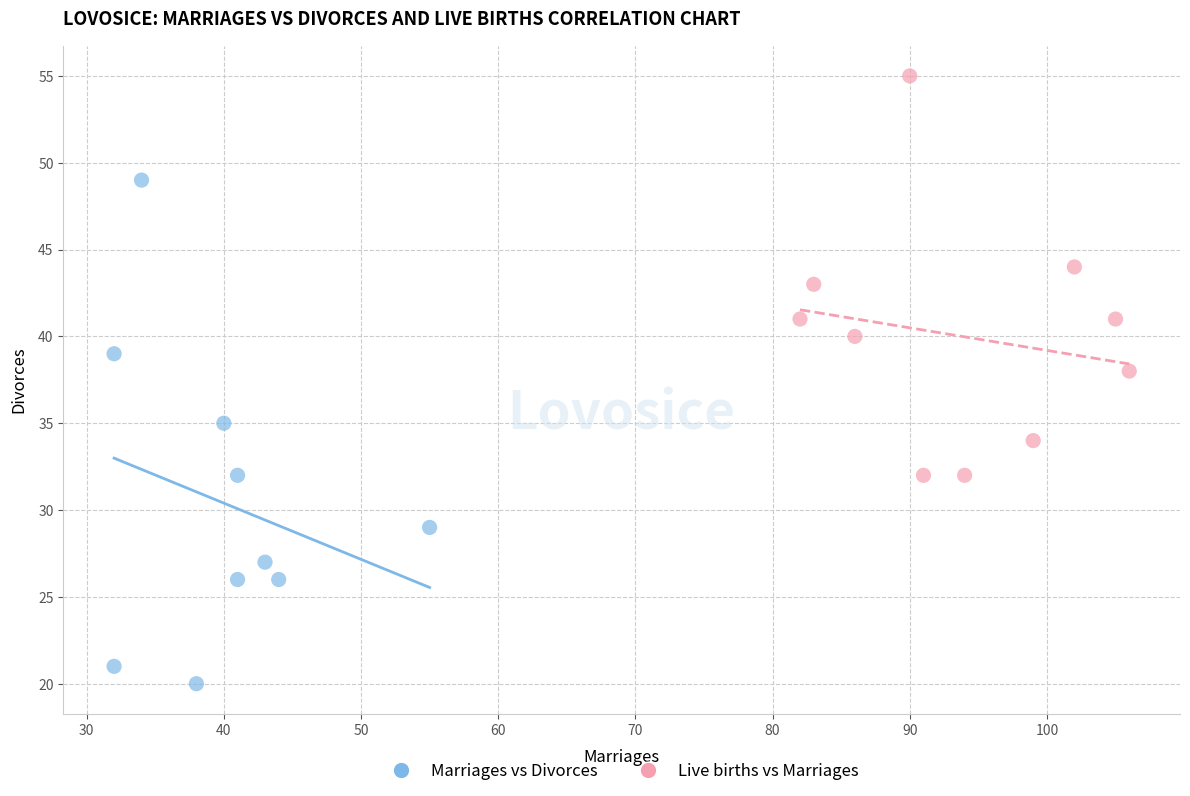

Which series contains the highest Y value?

Live births vs Marriages